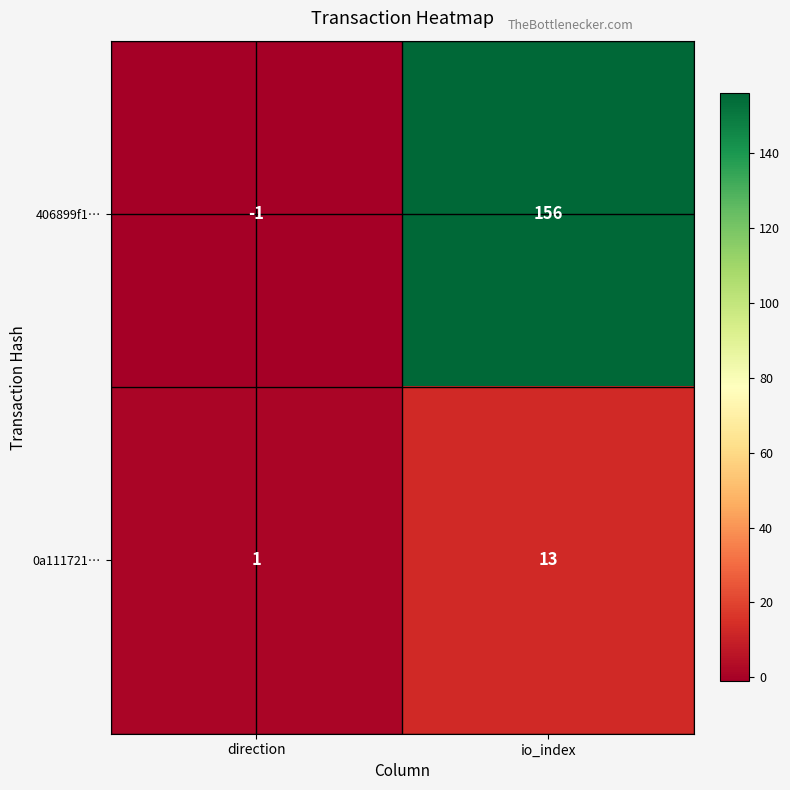

Reading left to right, list all the values displayed in this chart.

406899f1…: -1	156
0a111721…: 1	13